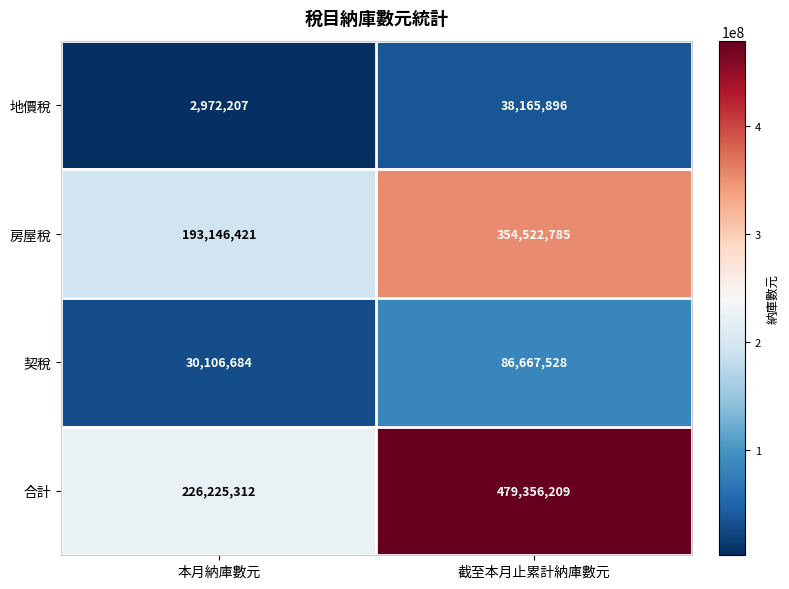

Is it true that 合計 equals 129548291 at 本月納庫數元?

False